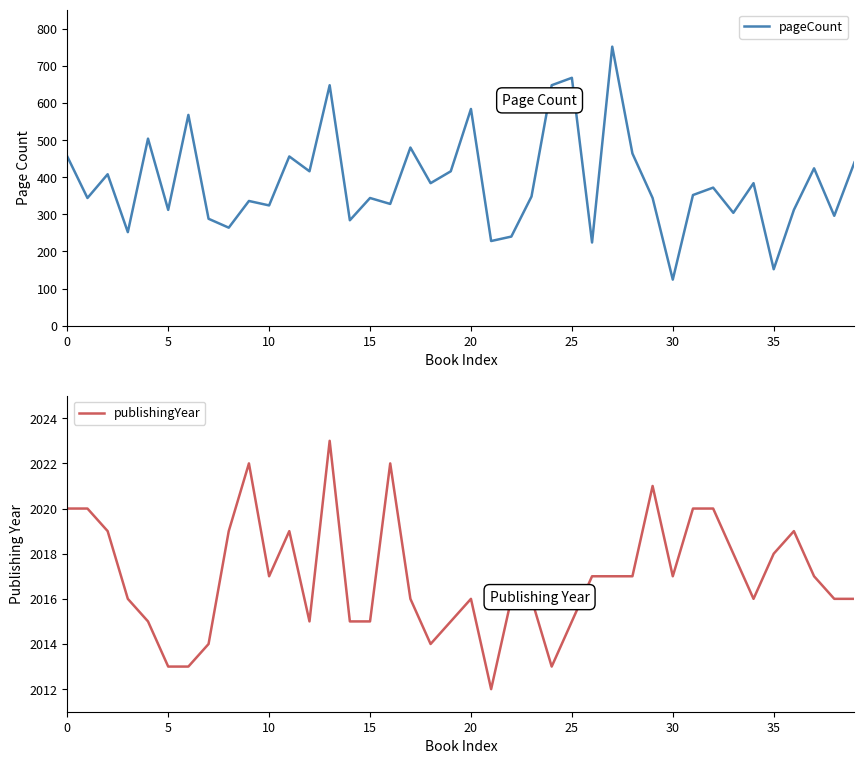

How many data points in publishingYear are above 2017?

14